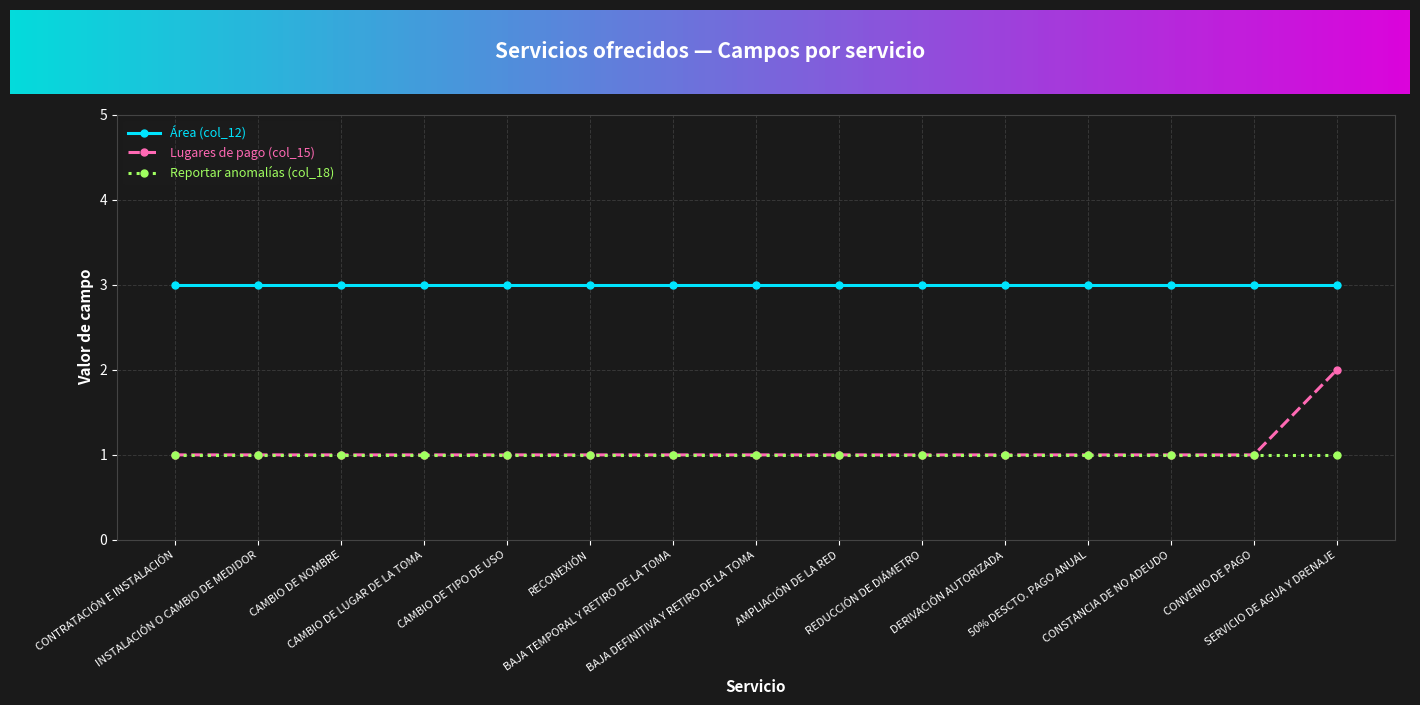

Does the chart display data point markers on the line(s)?

Yes